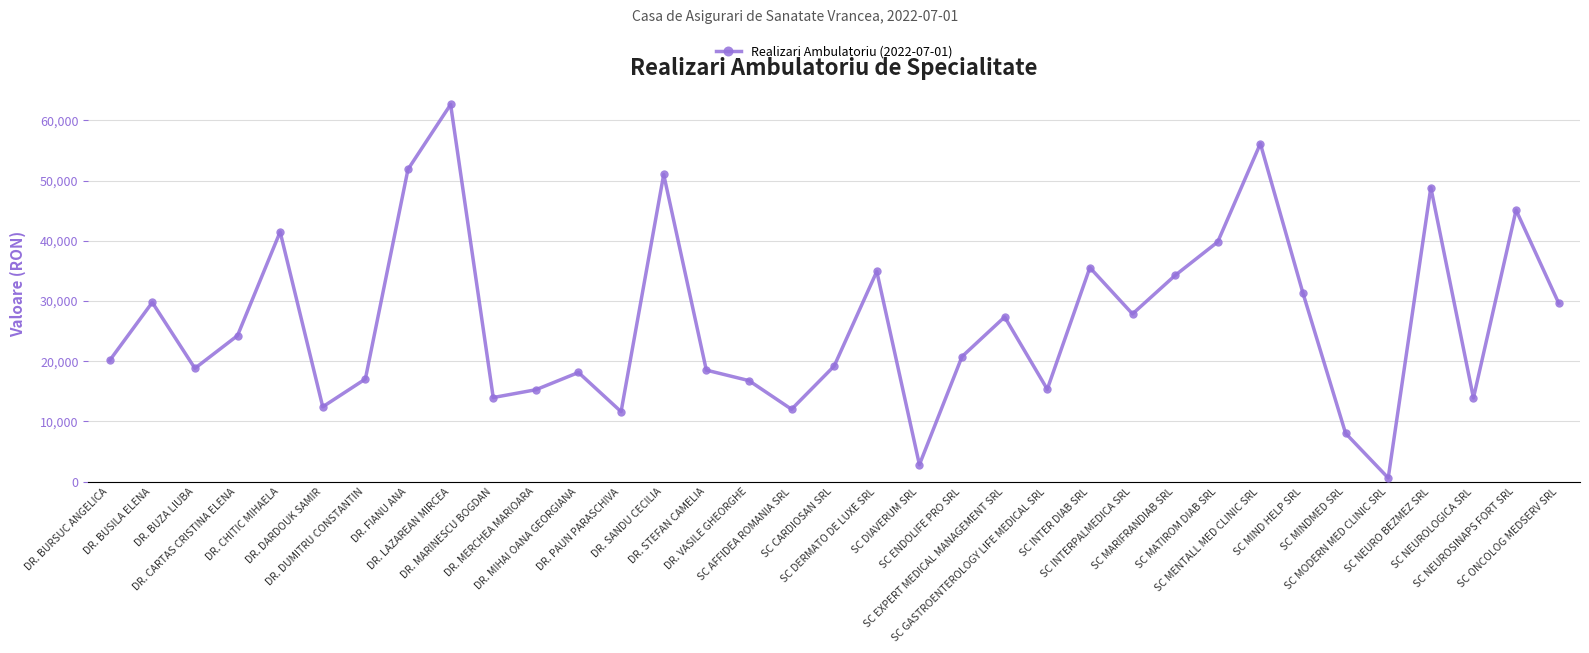

True or false: there are more than 2 points higher than both neighbors.

True